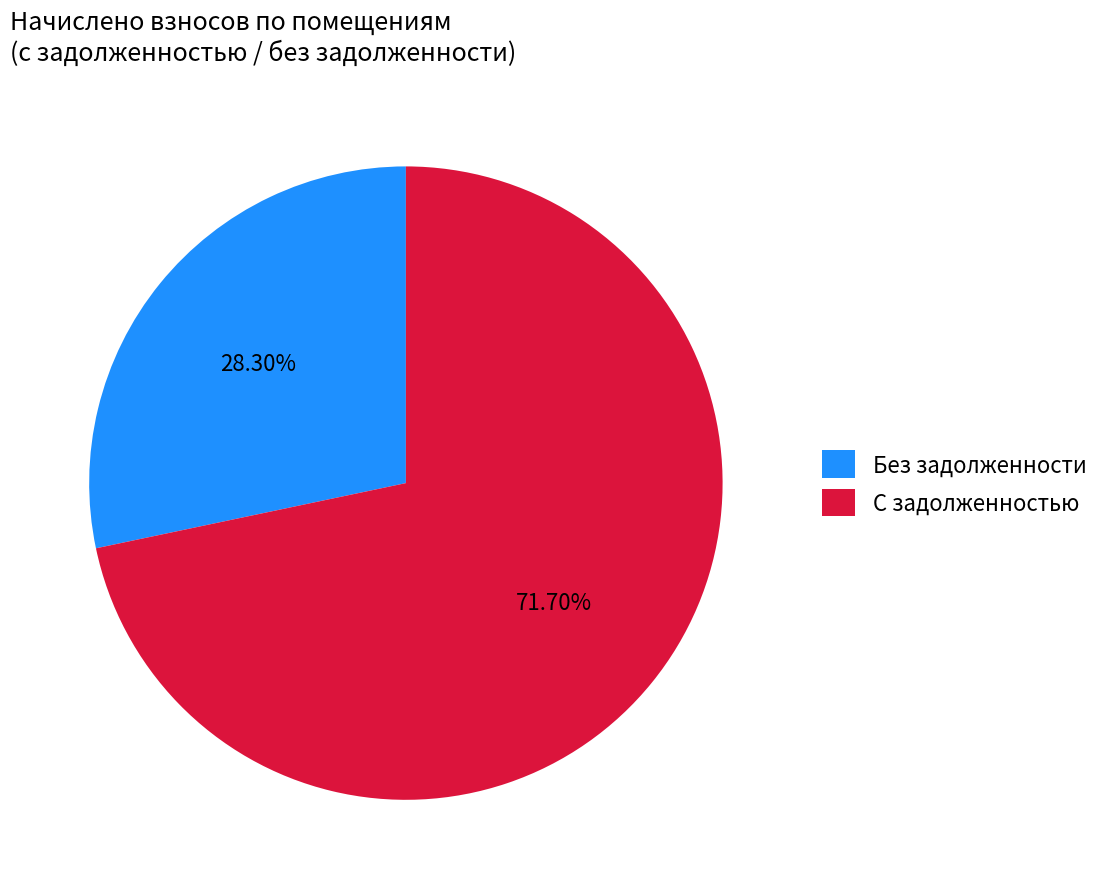

How many segments does this pie chart have?

2